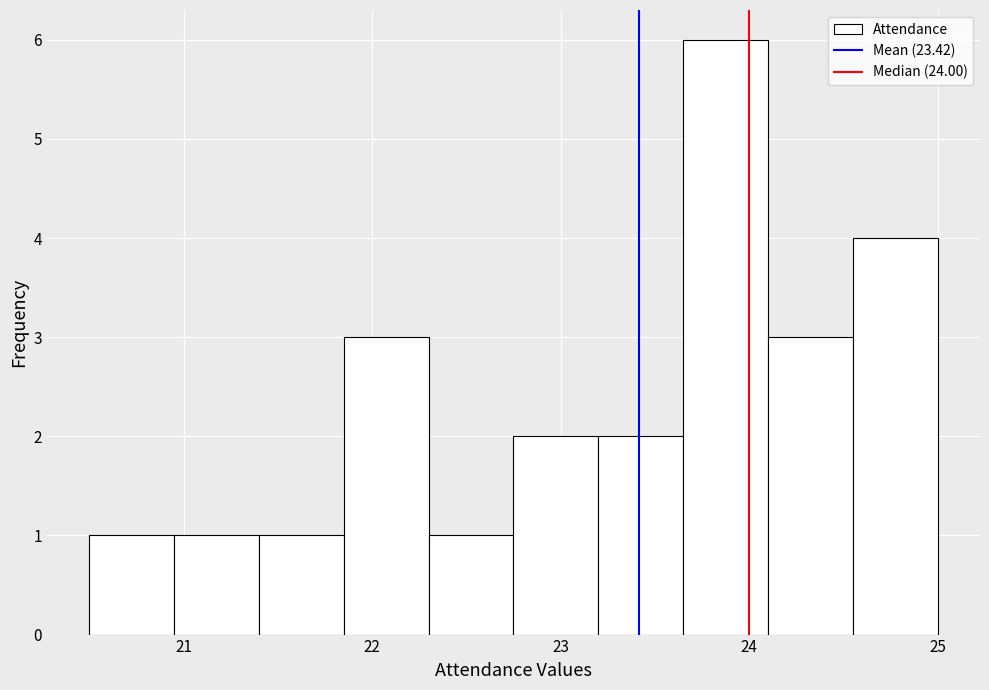

Reading left to right, list every bar in this chart as the range it spans on the x-axis followed by its height. Neither the bar edges nor the heights are printed on the chart, so give them approximately, as read against the axes.

20.50 to 20.95: 1
20.95 to 21.40: 1
21.40 to 21.85: 1
21.85 to 22.30: 3
22.30 to 22.75: 1
22.75 to 23.20: 2
23.20 to 23.65: 2
23.65 to 24.10: 6
24.10 to 24.55: 3
24.55 to 25.00: 4